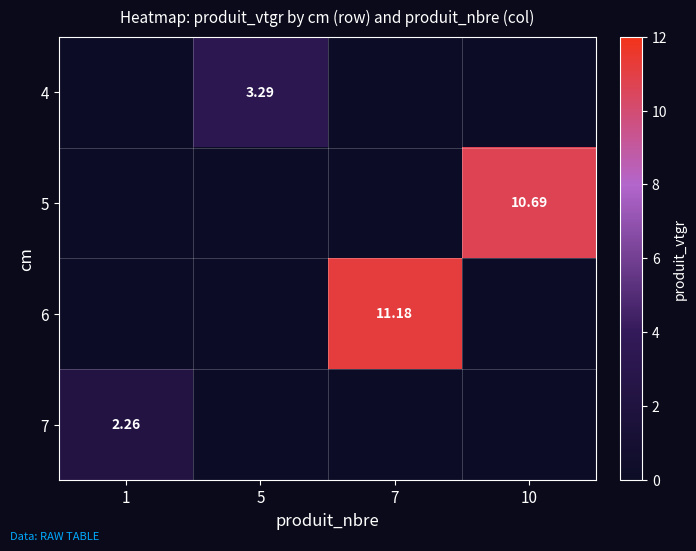

True or false: 5 has a value of 10.7 at 10.

True